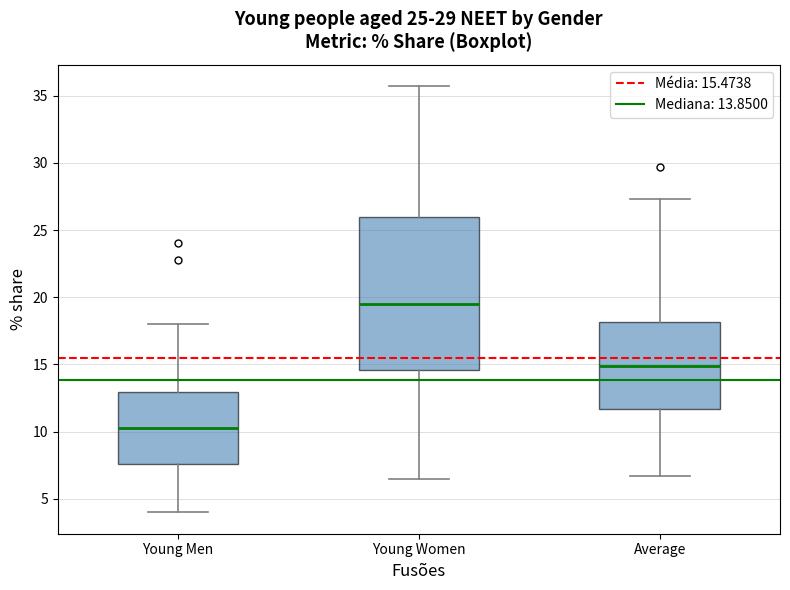

Which box has the lowest median line?

Young Men